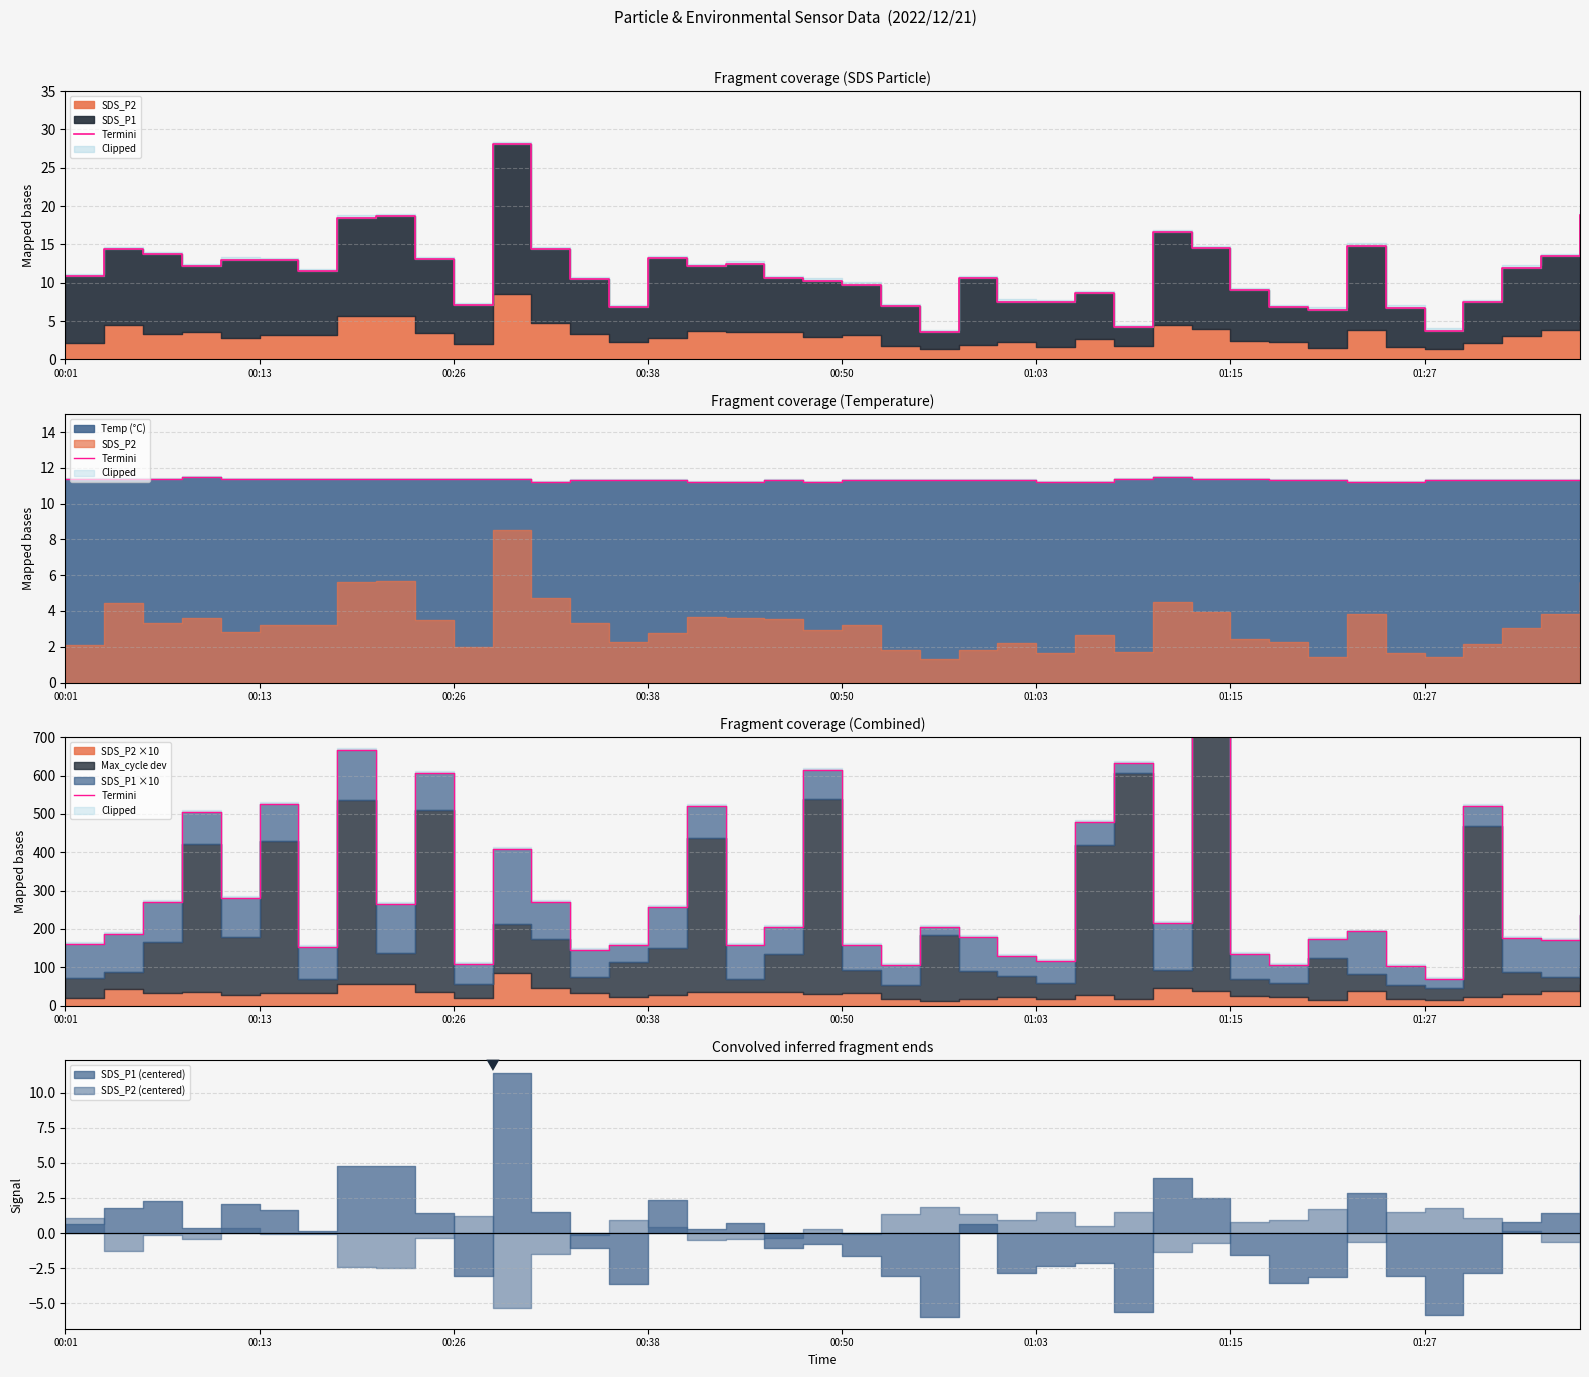

What is the maximum value shown in the chart?

927.5